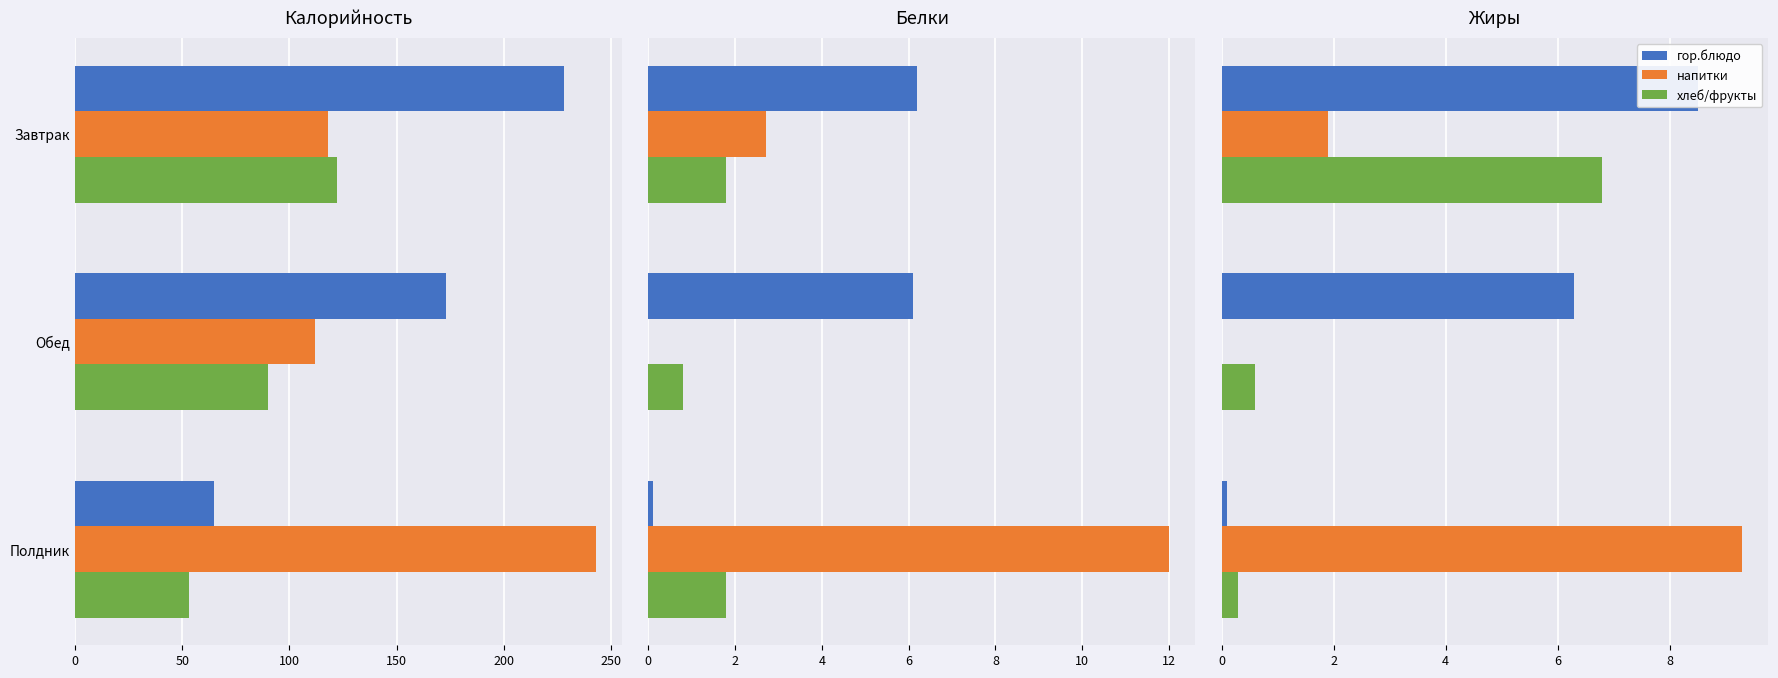

How many positive values does the напитки series have?

2